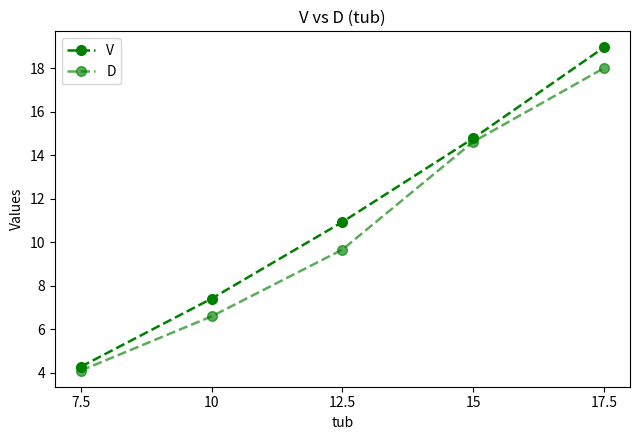

Which series has the widest spread of values?

V